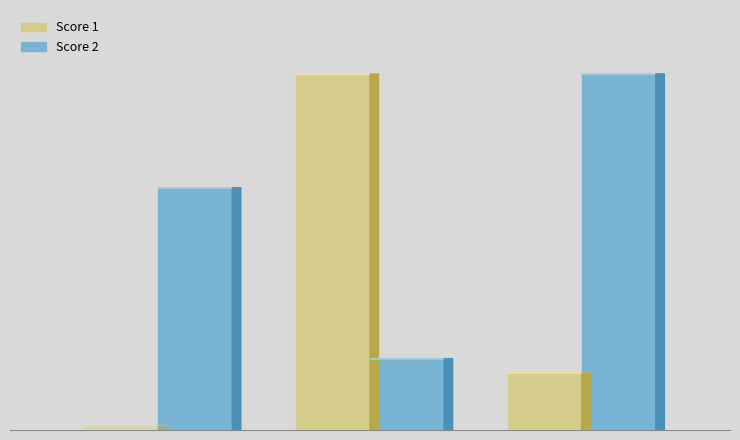

The Score 1 series shows 0 at 1. True or false?

True